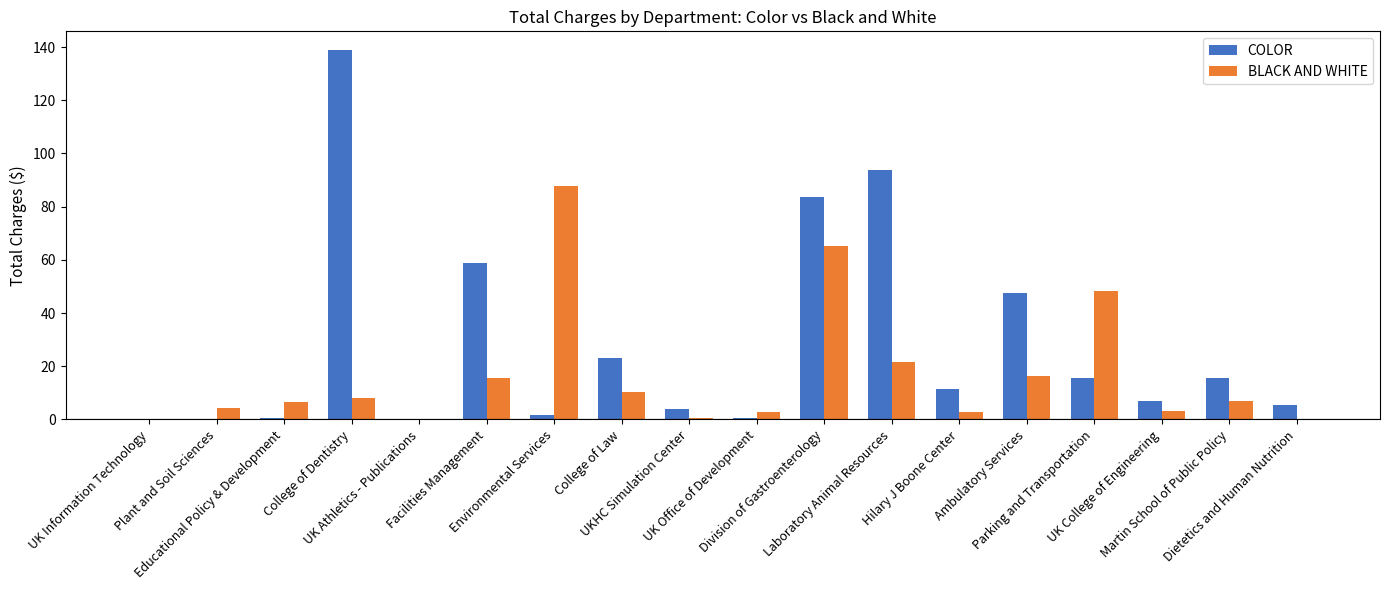

Between UK Information Technology and Plant and Soil Sciences, which series saw the biggest shift?

BLACK AND WHITE